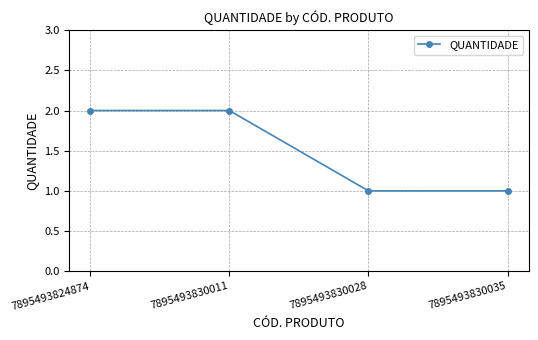

What is the sum of all values?

6